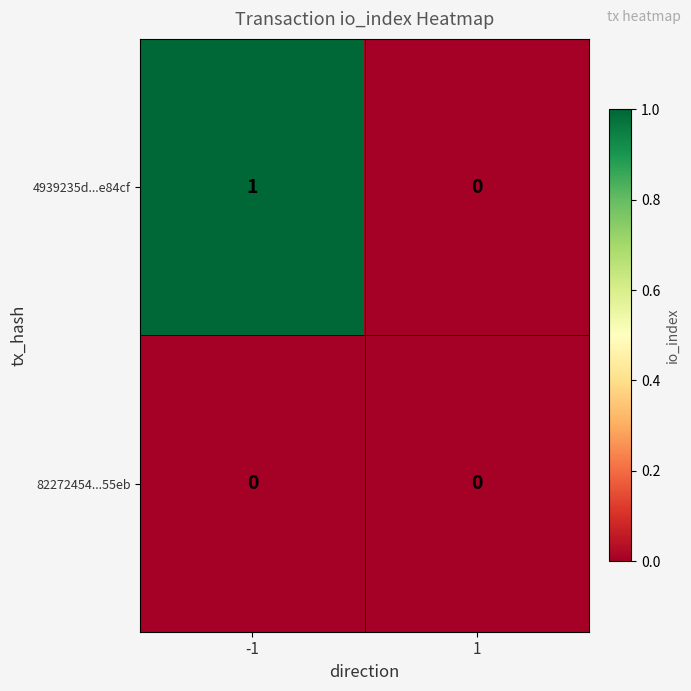

Between -1 and 1, which series saw the biggest shift?

4939235d...e84cf